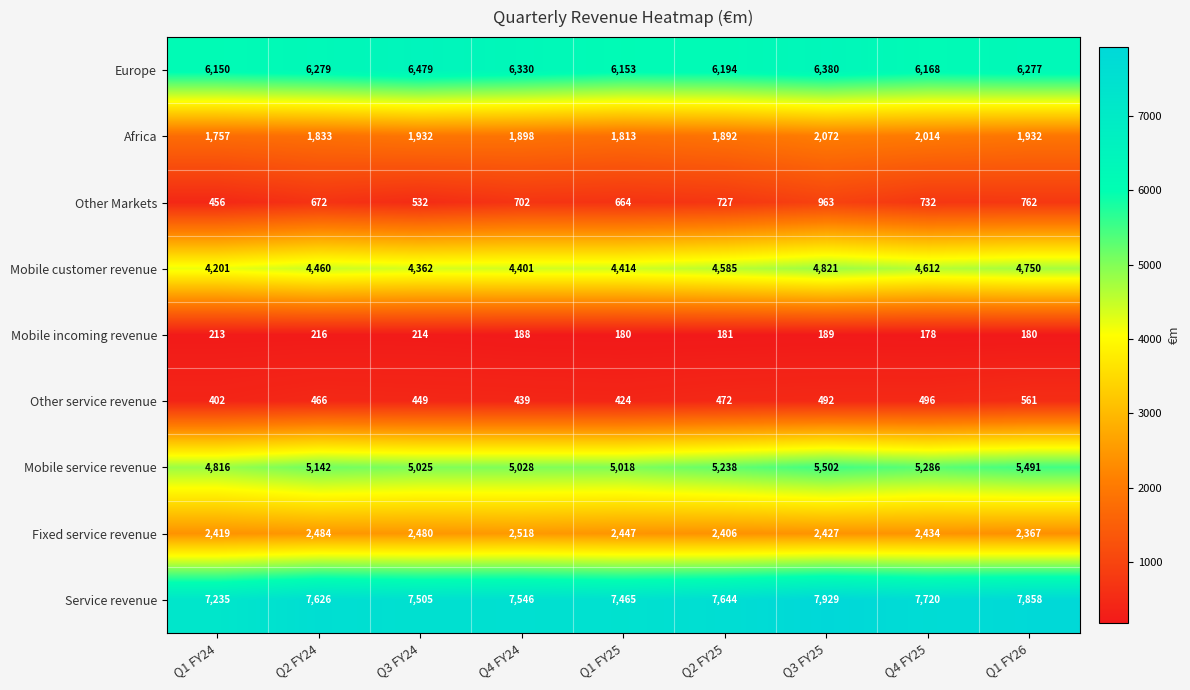

What is the minimum value for Mobile service revenue?

4816